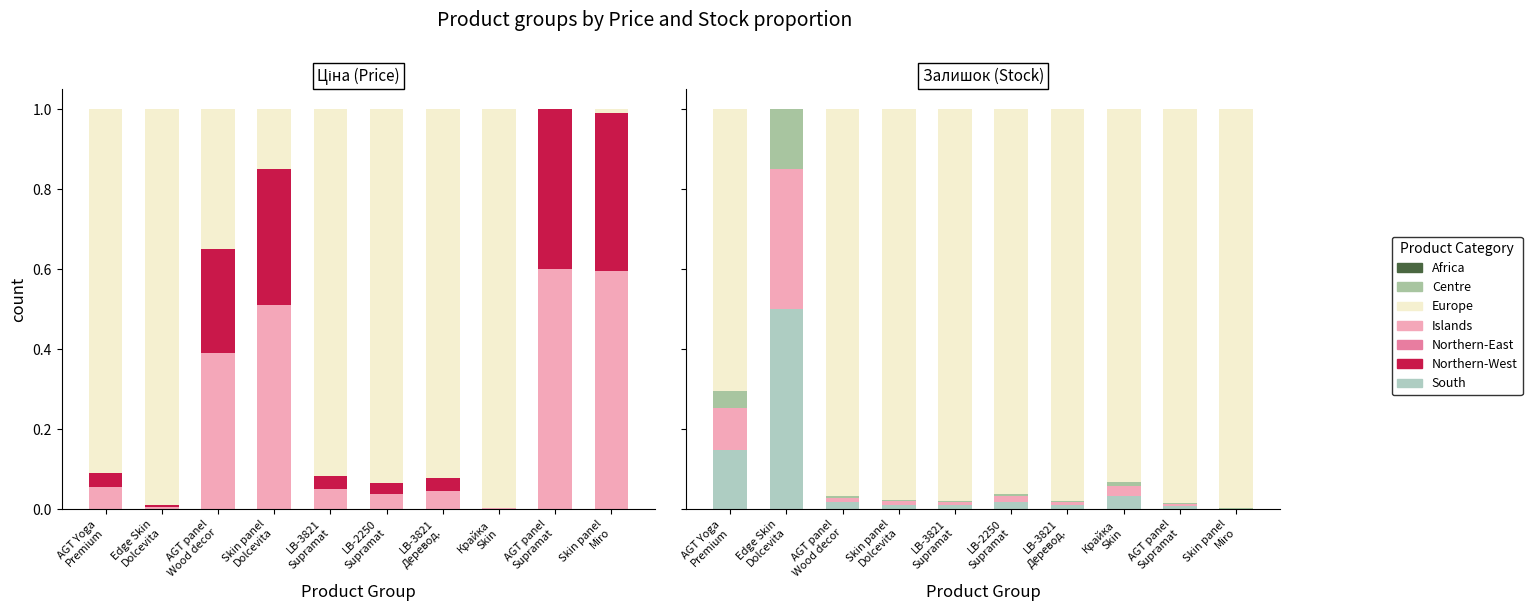

Which label corresponds to the largest value in the chart?

Skin panel
Miro